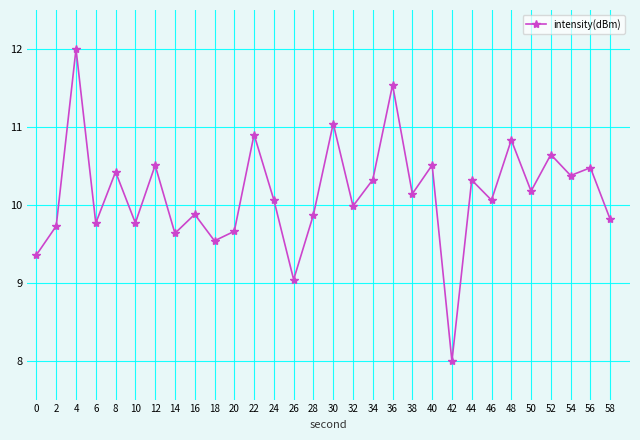

Where is the data nearest to the value 10?

32